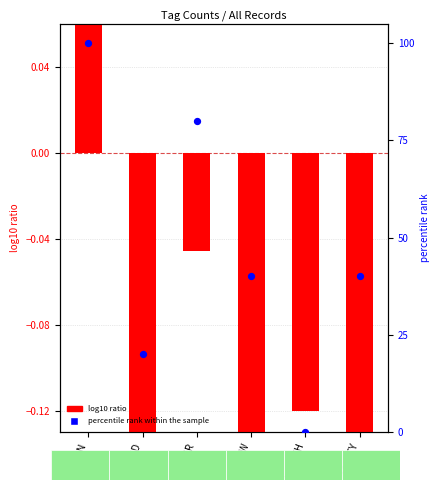

What is the change in value from SNOW to HEALTH?

-40